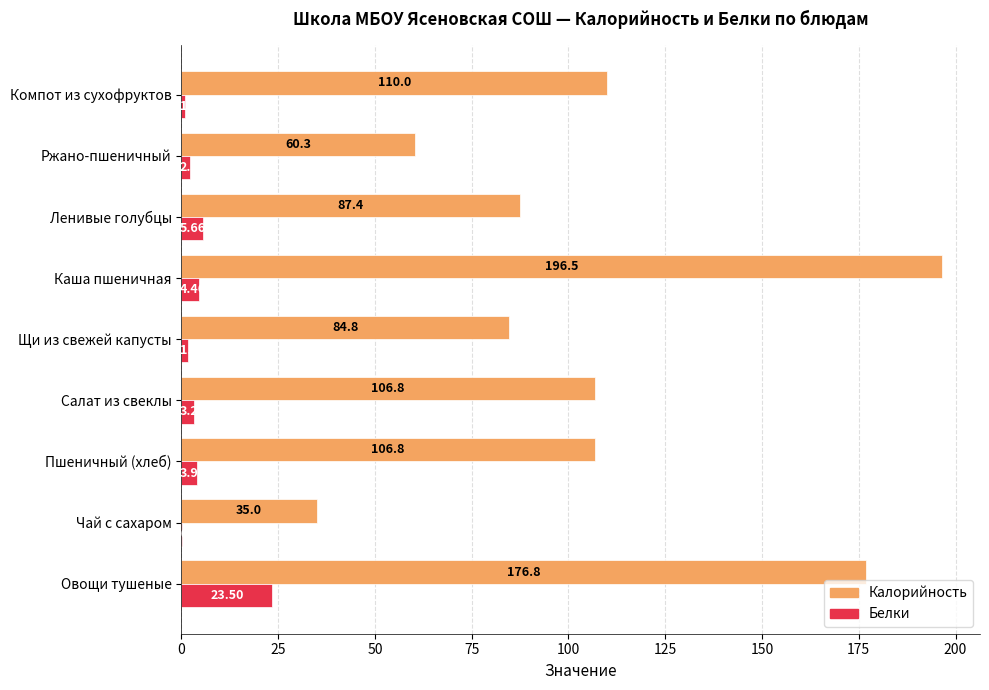

At which category does the chart reach its peak across all series?

Каша пшеничная